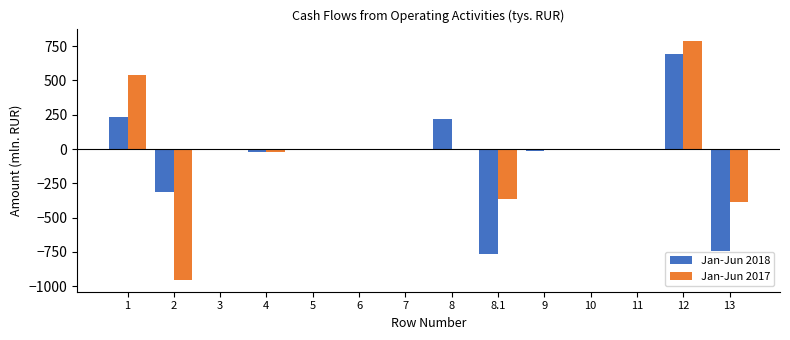

The Jan-Jun 2018 series shows 0.0 at 7. True or false?

True